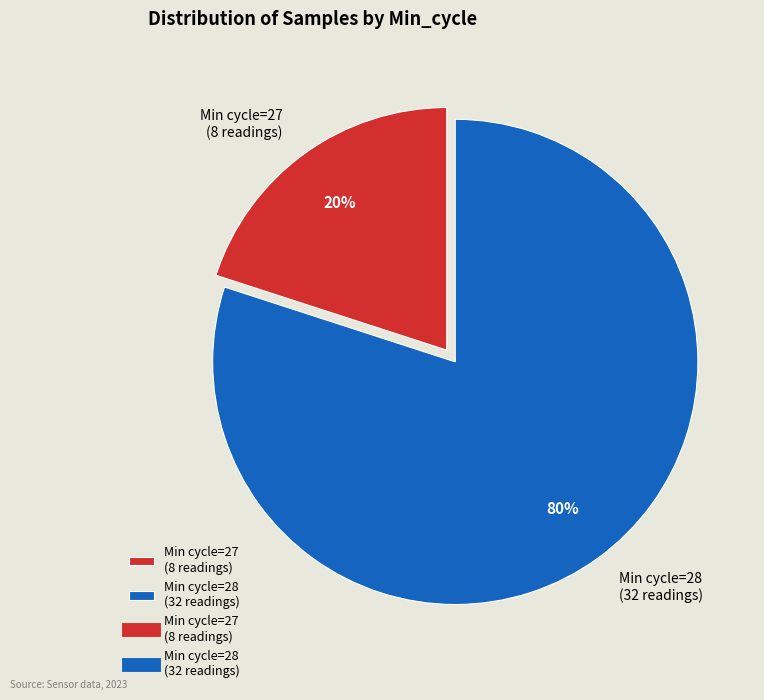

How many slices are in this pie chart?

2